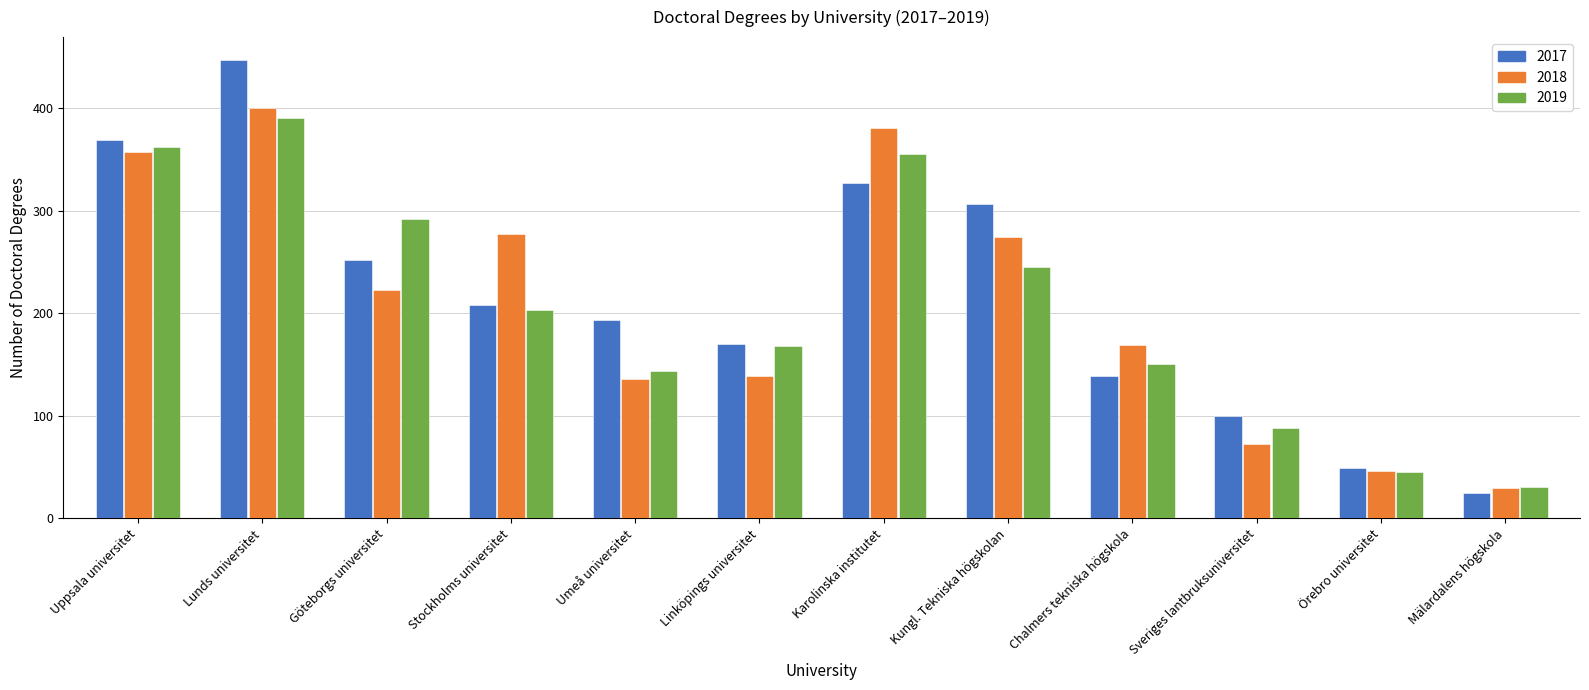

What is the difference between the maximum and minimum values in the 2019 series?

359